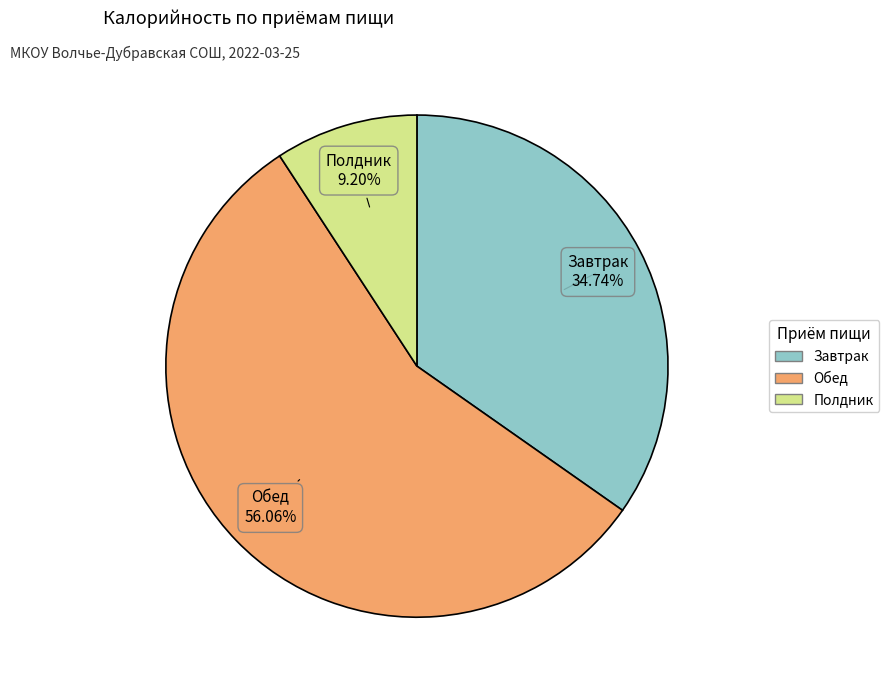

Between Обед and Завтрак, which is larger?

Обед